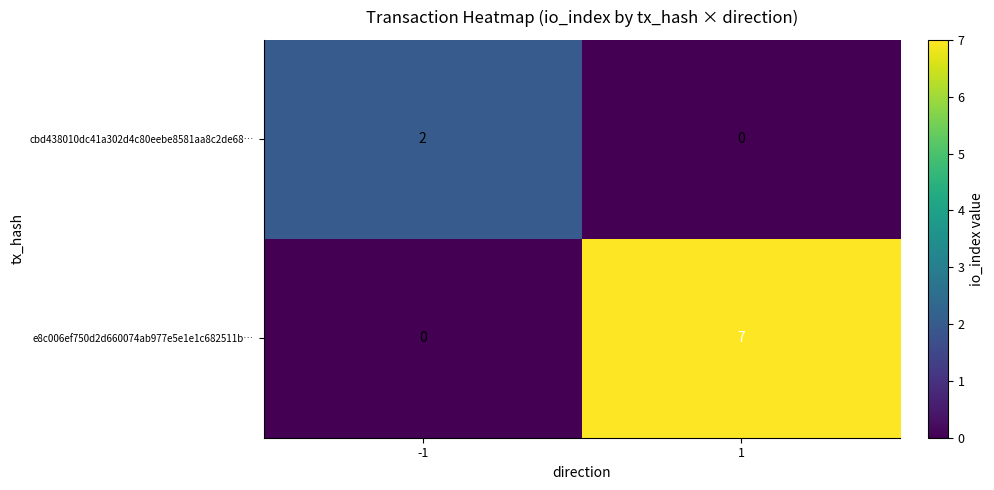

What value does the e8c006ef750d2d660074ab977e5e1e1c682511b… series have at 1?

7